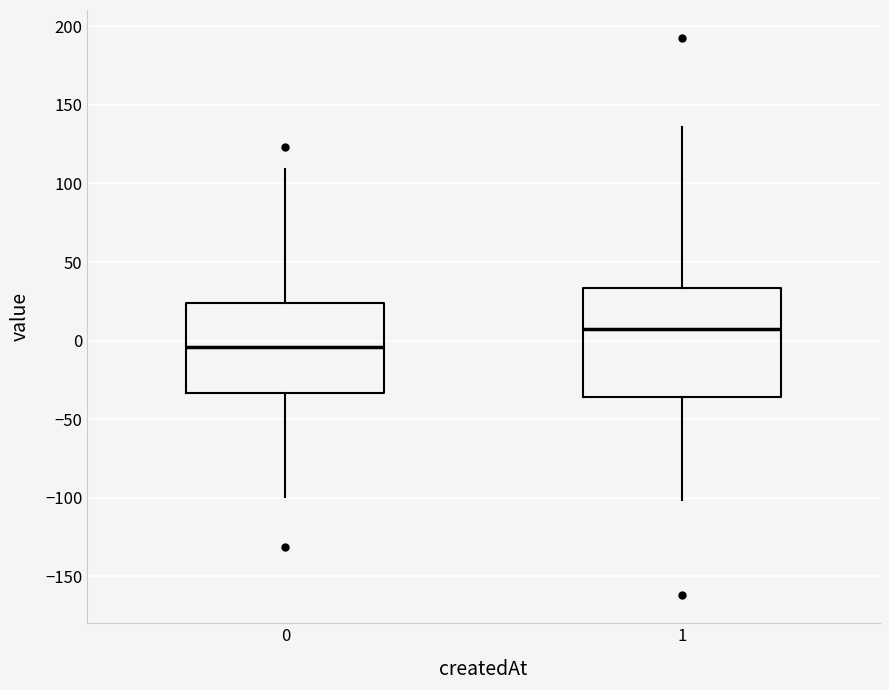

Which box has the lowest median line?

0